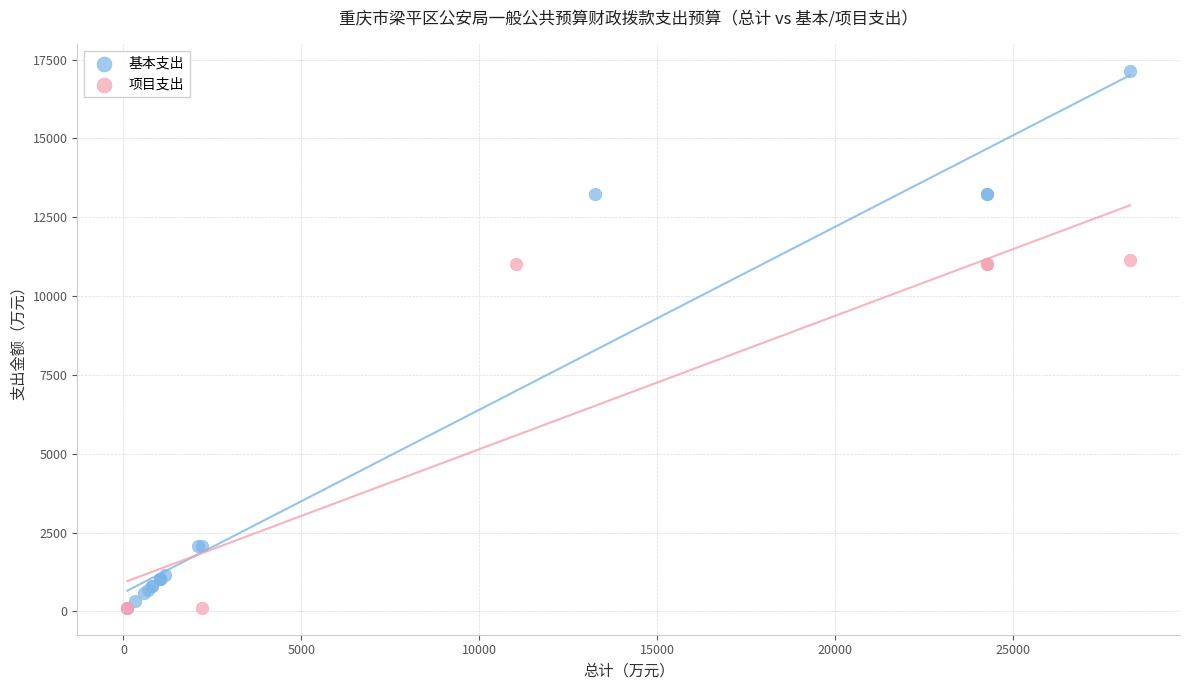

Which series has the widest spread of Y values?

基本支出